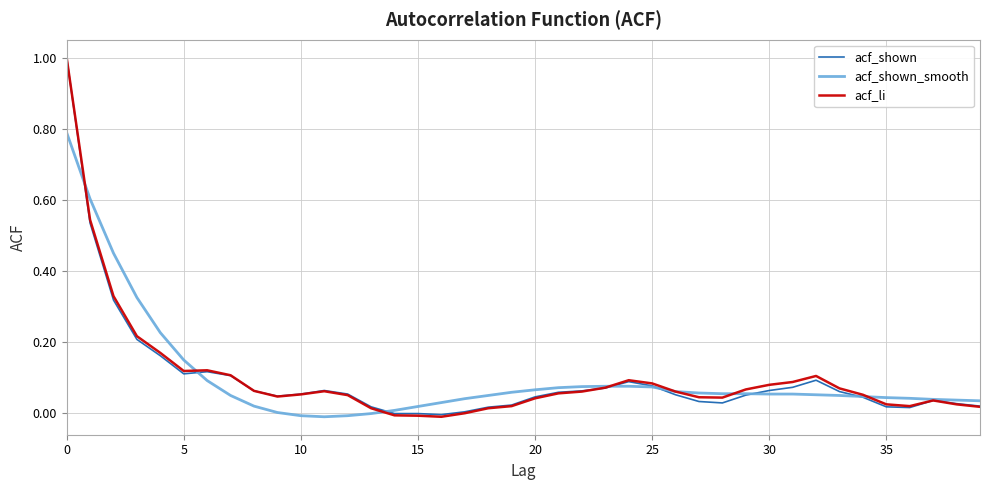

Count the number of data series in this chart.

3